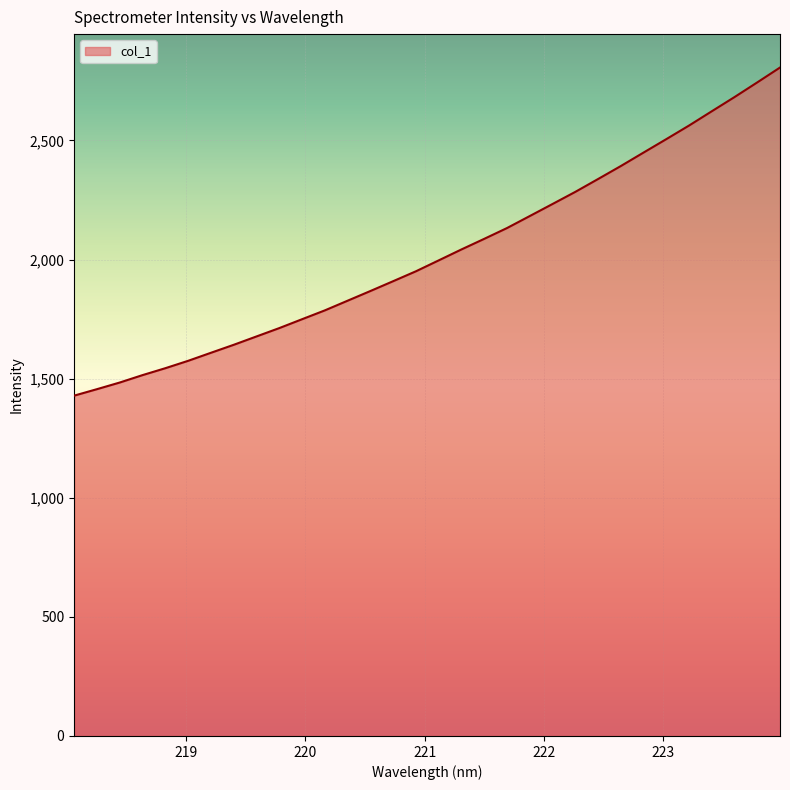

What is the minimum value shown in the chart?

1428.6